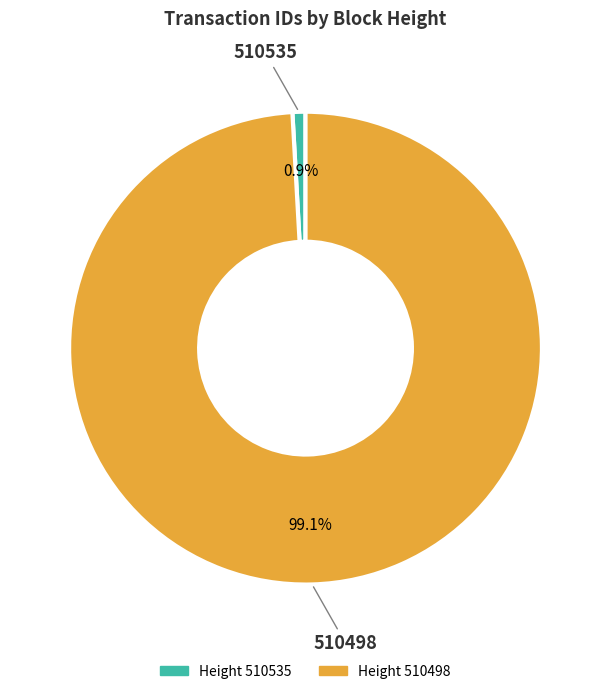

Which category accounts for the majority?

510498